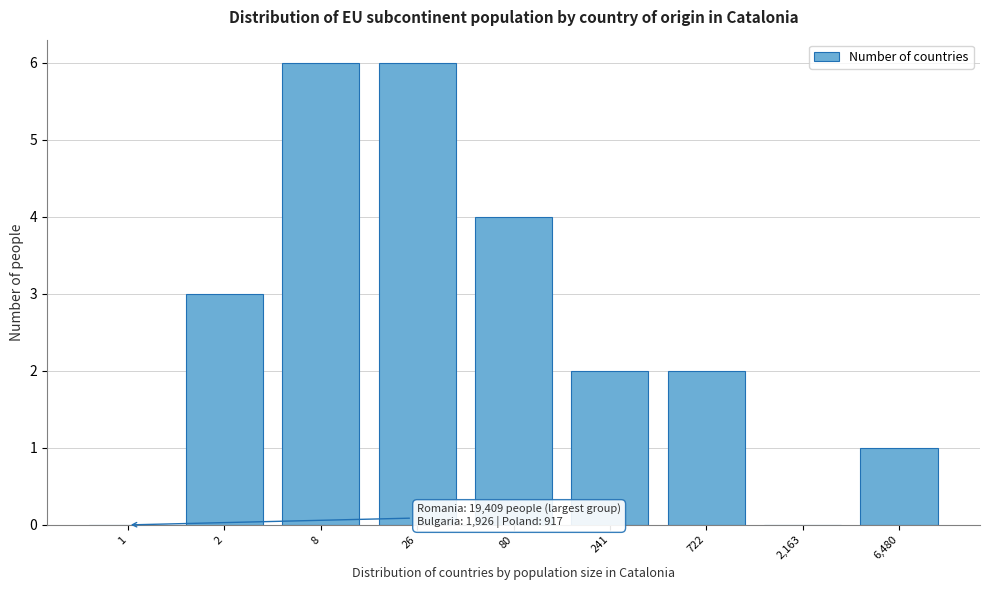

Reading right to left, transcribe all the data shown in this chart.

6,480=1	2,163=0	722=2	241=2	80=4	26=6	8=6	2=3	1=0